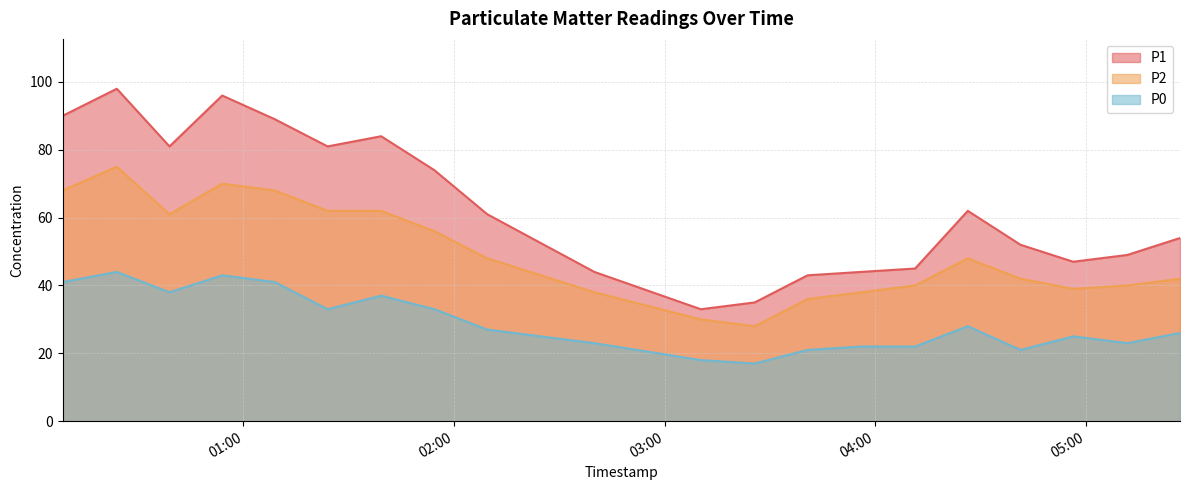

What is the average value of the P1 series?

63